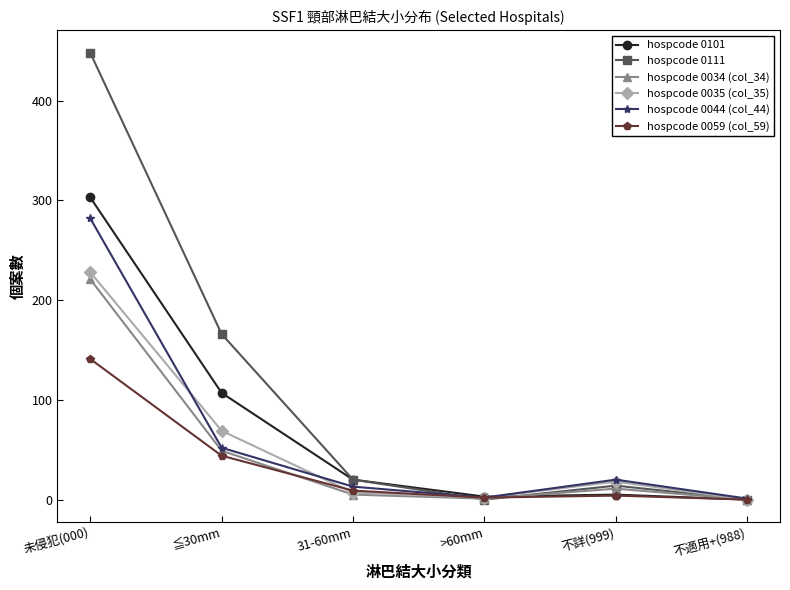

Where is the first local minimum for hospcode 0034 (col_34)?

>60mm